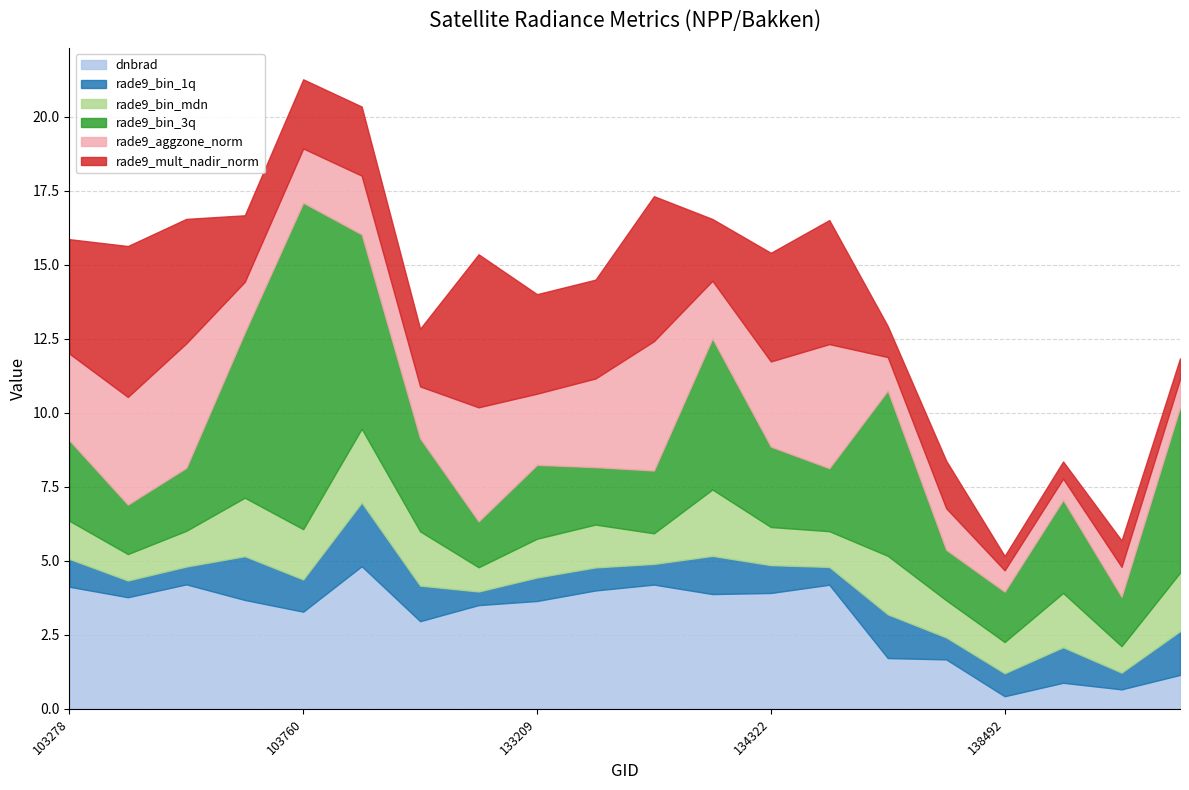

How many series are shown in this chart?

6